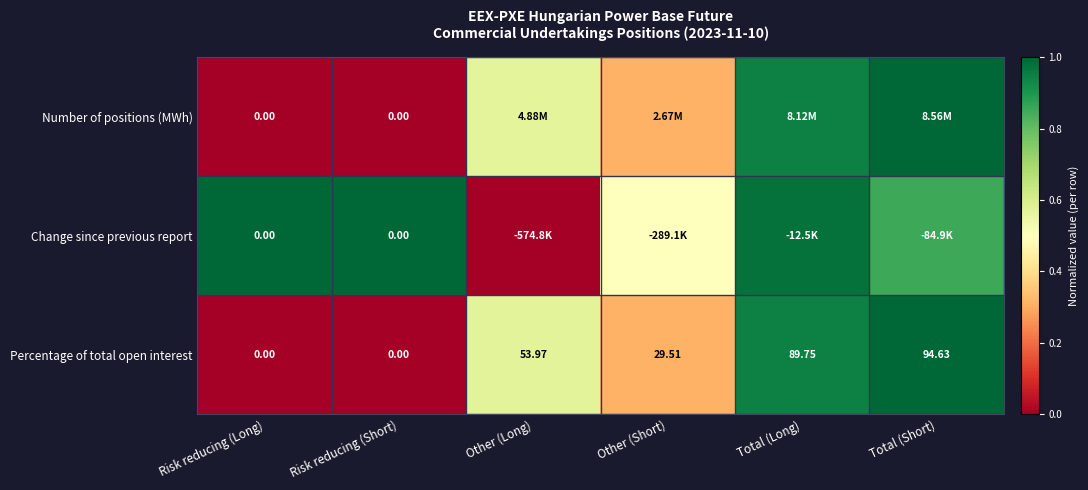

Where does the Percentage of total open interest series first go above 53?

Other (Long)